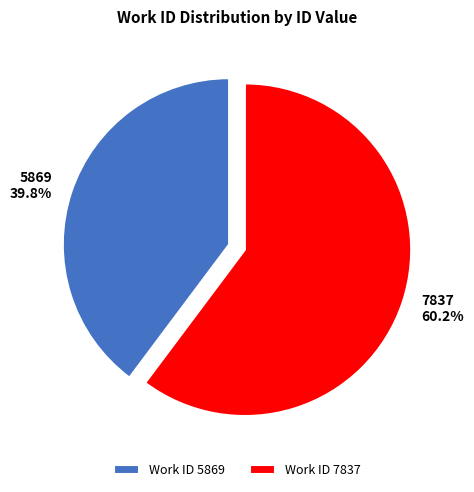

To the nearest percent, what is the average slice percentage?

50%